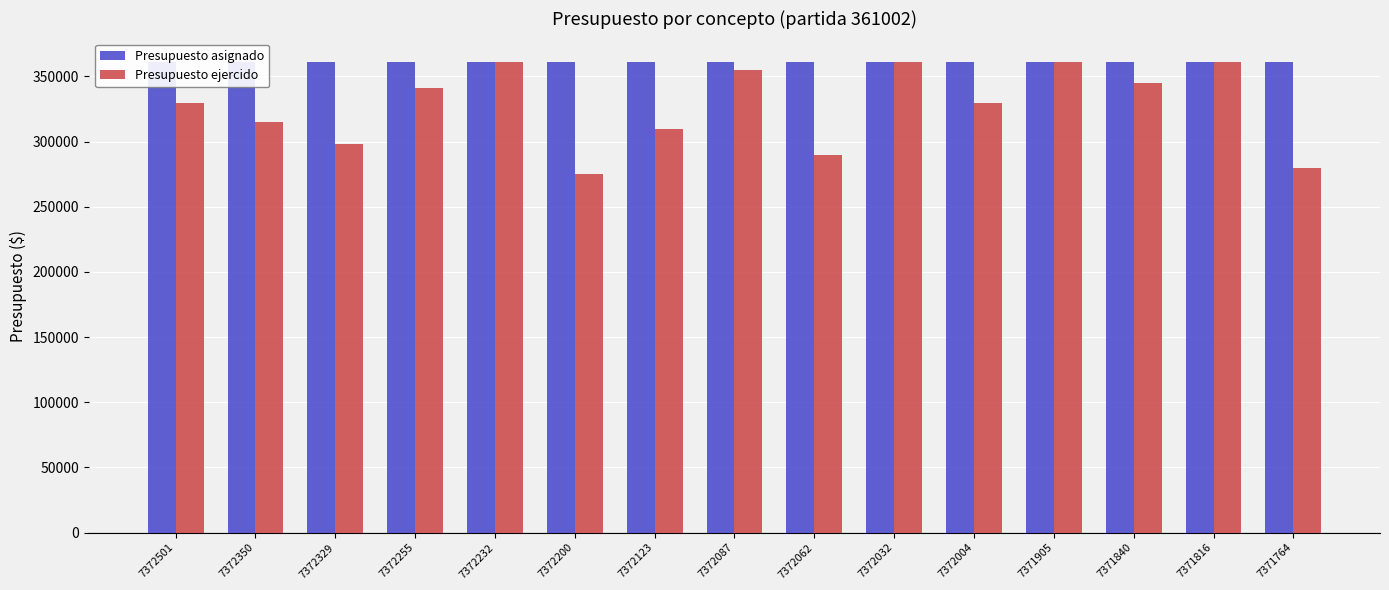

Rank the categories by Presupuesto ejercido value from highest to lowest.

7372232, 7372032, 7371905, 7371816, 7372087, 7371840, 7372255, 7372004, 7372501, 7372350, 7372123, 7372329, 7372062, 7371764, 7372200